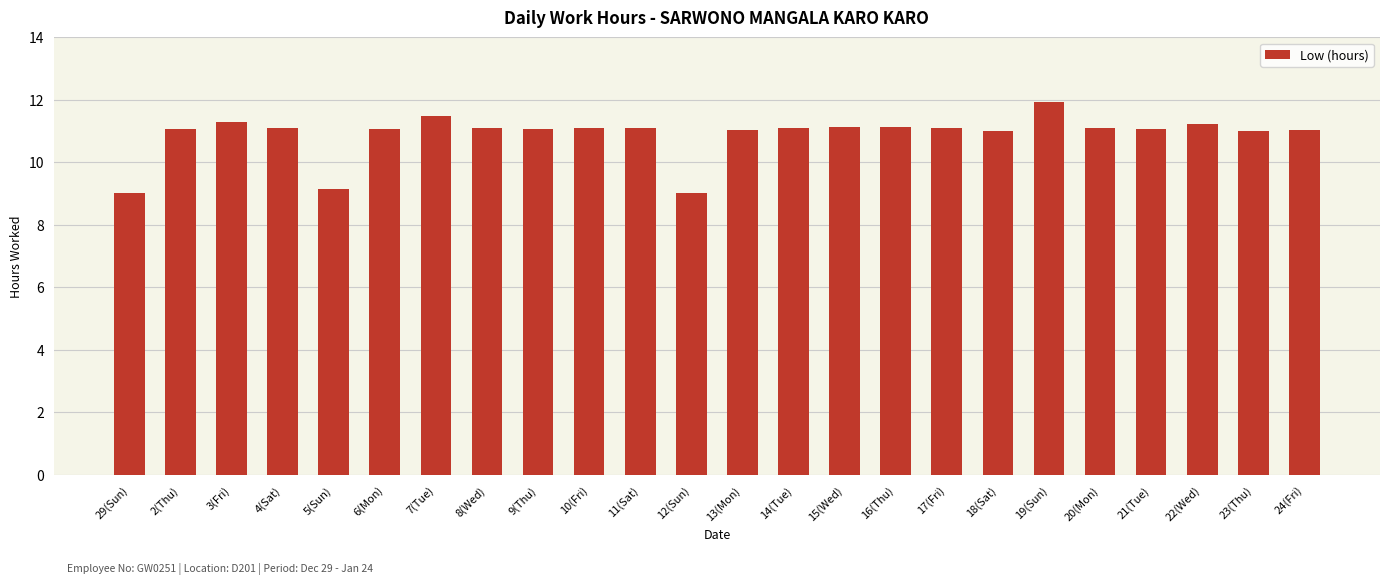

What position from the left is 11(Sat)?

11